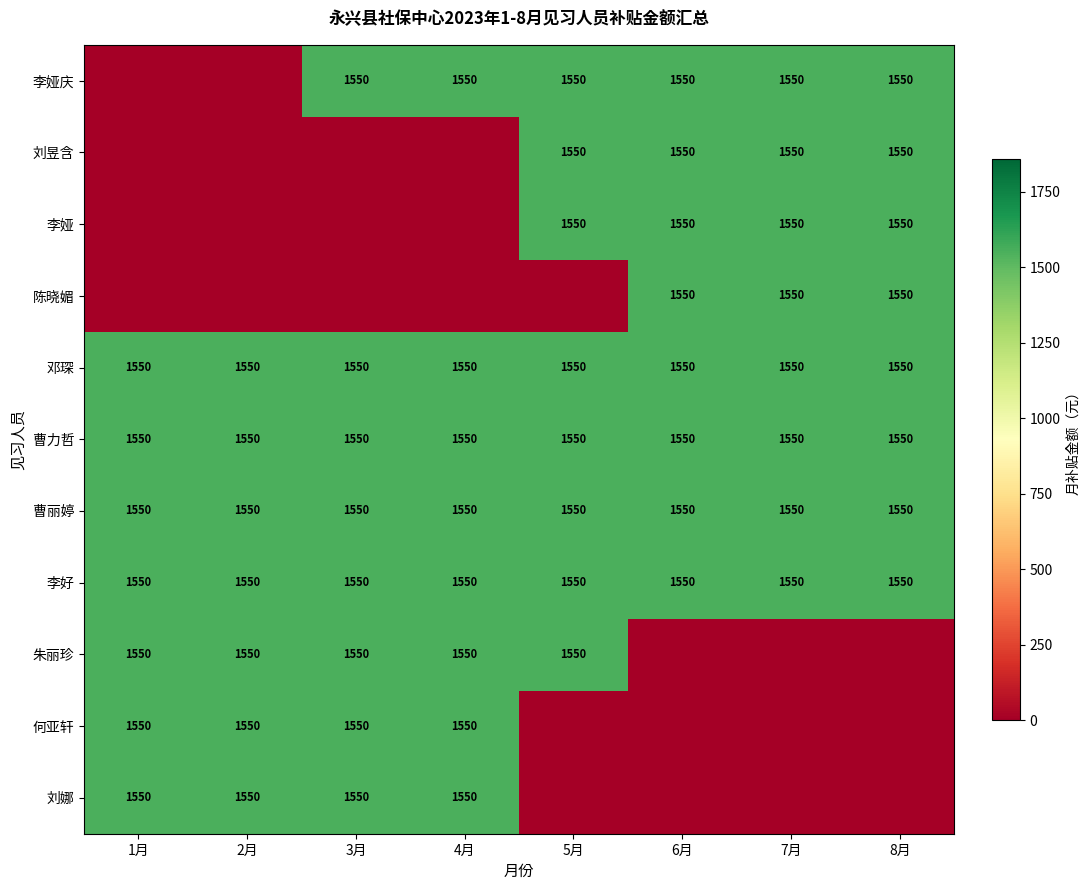

What is the highest value of the 邓琛 series?

1550